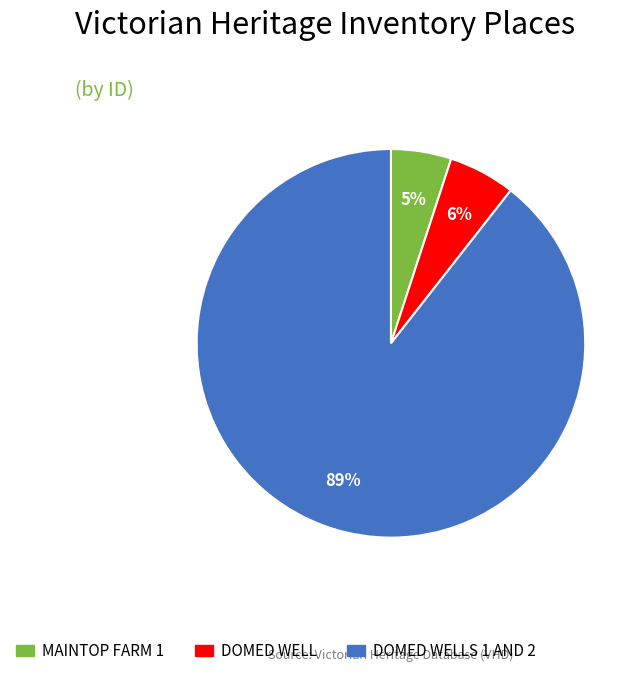

To the nearest percent, what is the average slice percentage?

33%